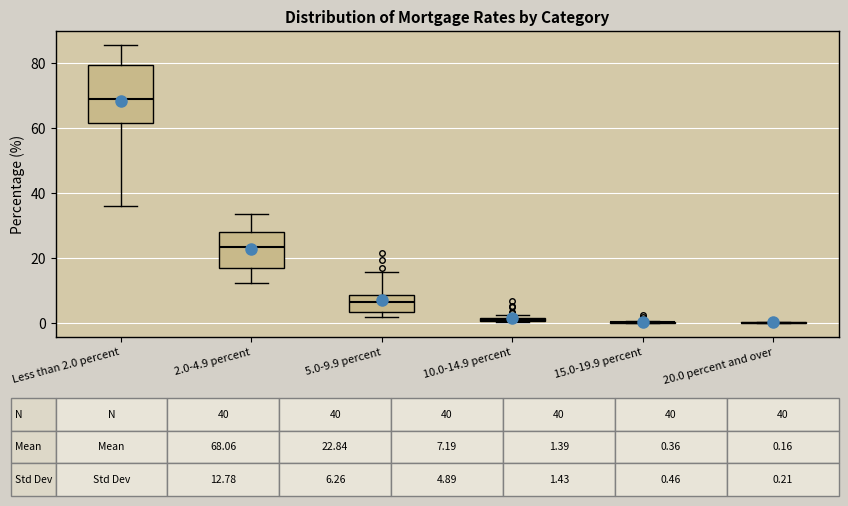

Comparing the boxes themselves (not the whiskers), which one is the tallest?

Less than 2.0 percent